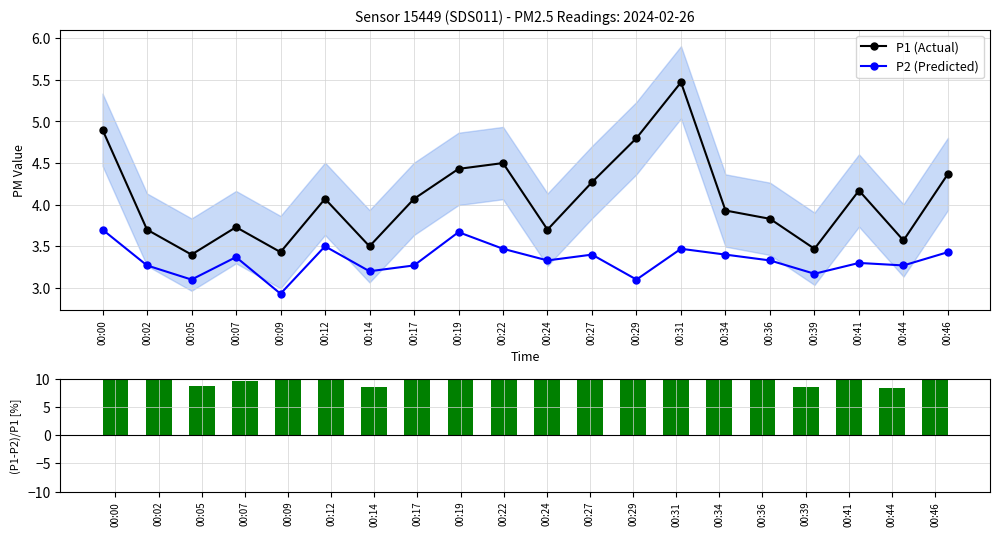

Which series has the largest range (max minus min)?

(P1-P2)/P1 [%]